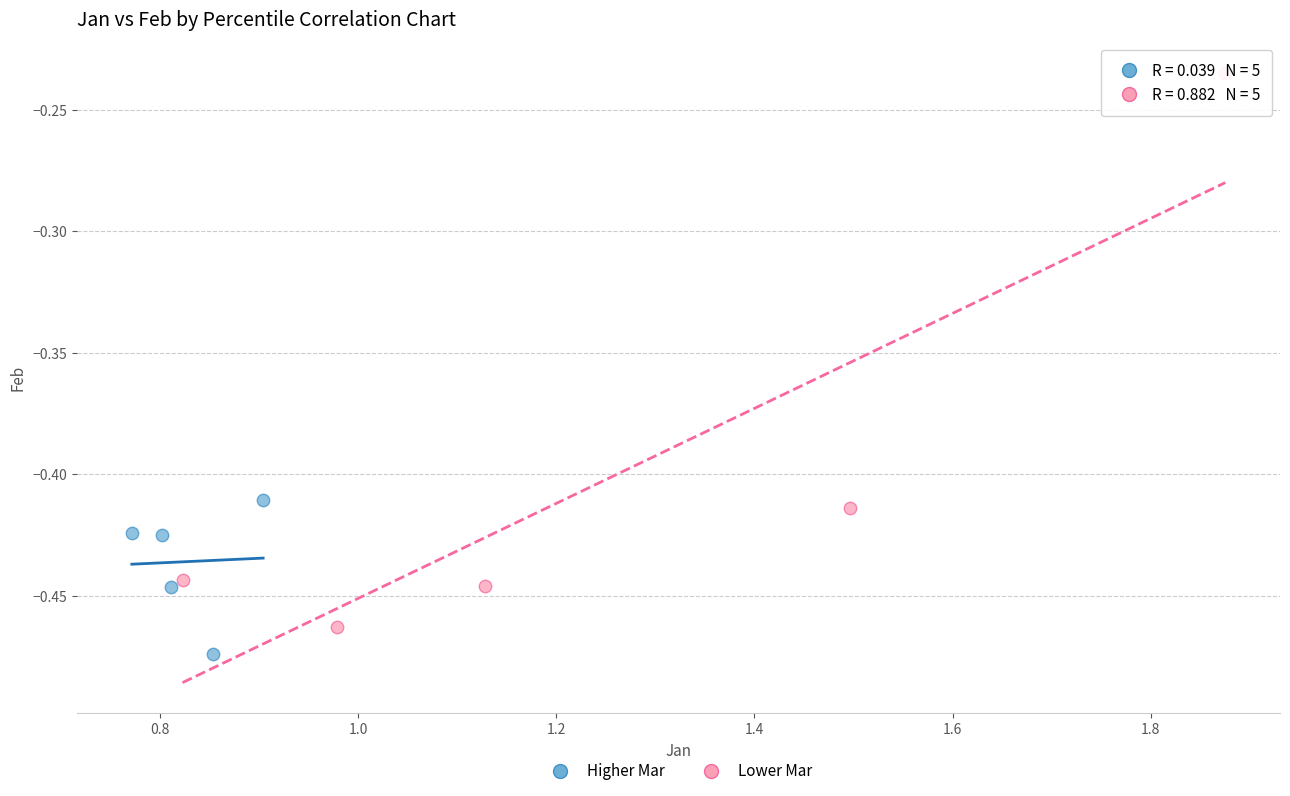

Which series has the largest Y range (max minus min)?

Lower Mar